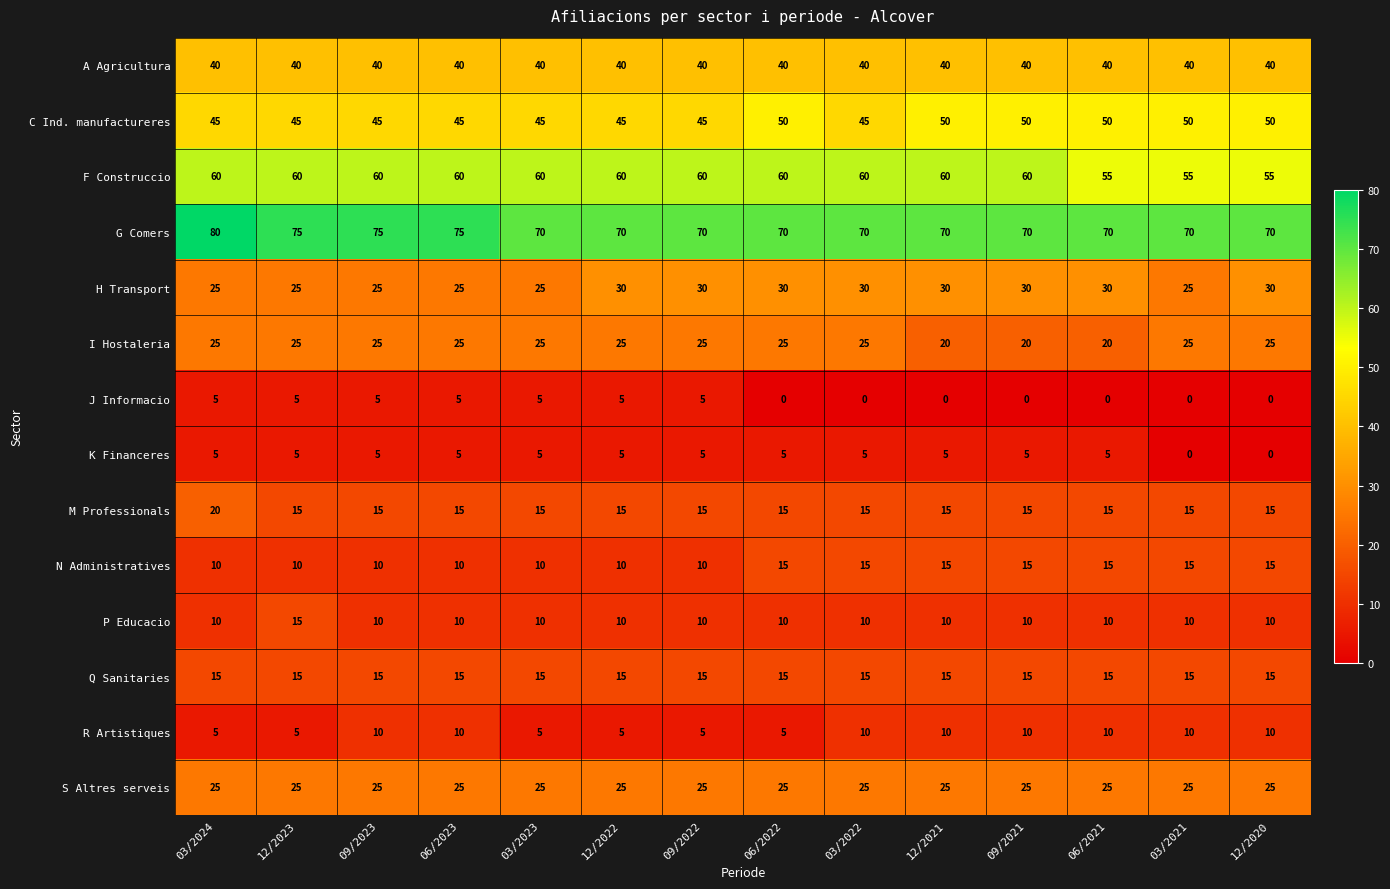

What value does the Q Sanitaries series have at 03/2022?

15